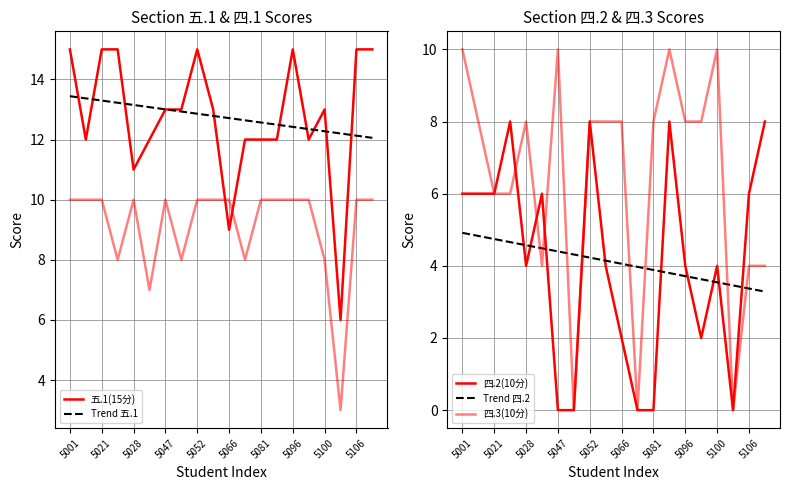

List the series in order of their peak value, lowest first.

Trend 四.2, 四.2(10分), 四.1(10分), 四.3(10分), Trend 五.1, 五.1(15分)